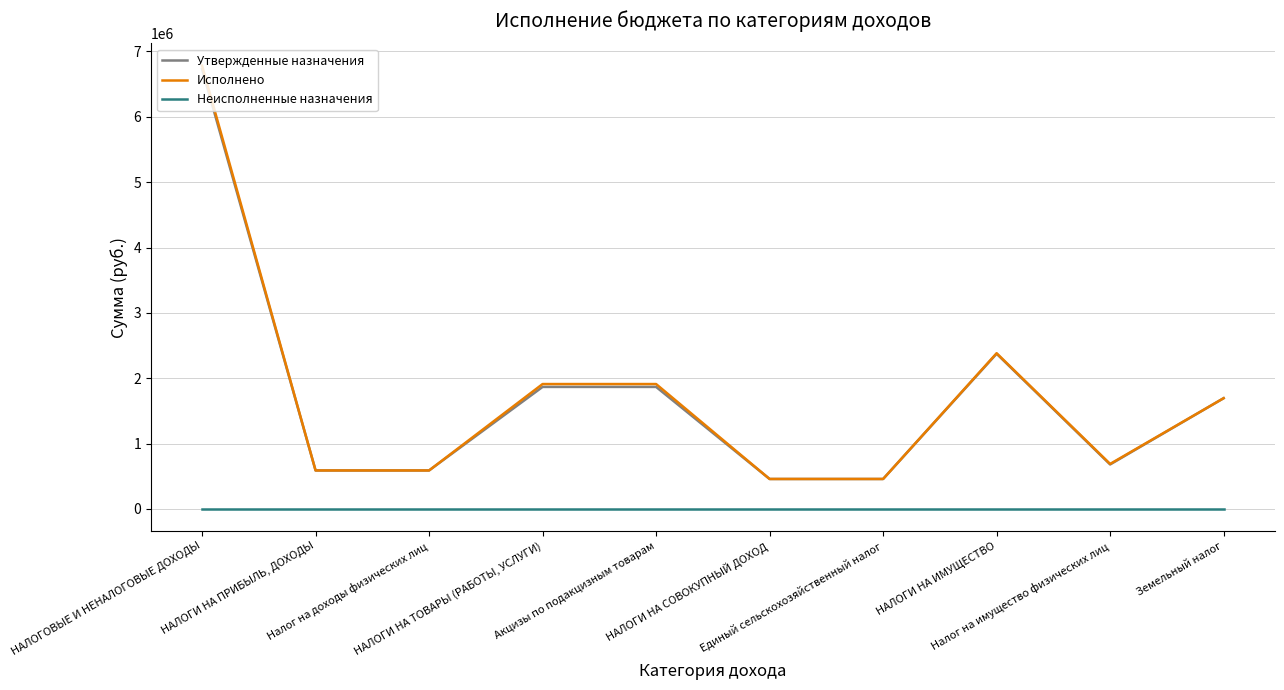

True or false: Неисполненные назначения and Утвержденные назначения cross at least once.

False